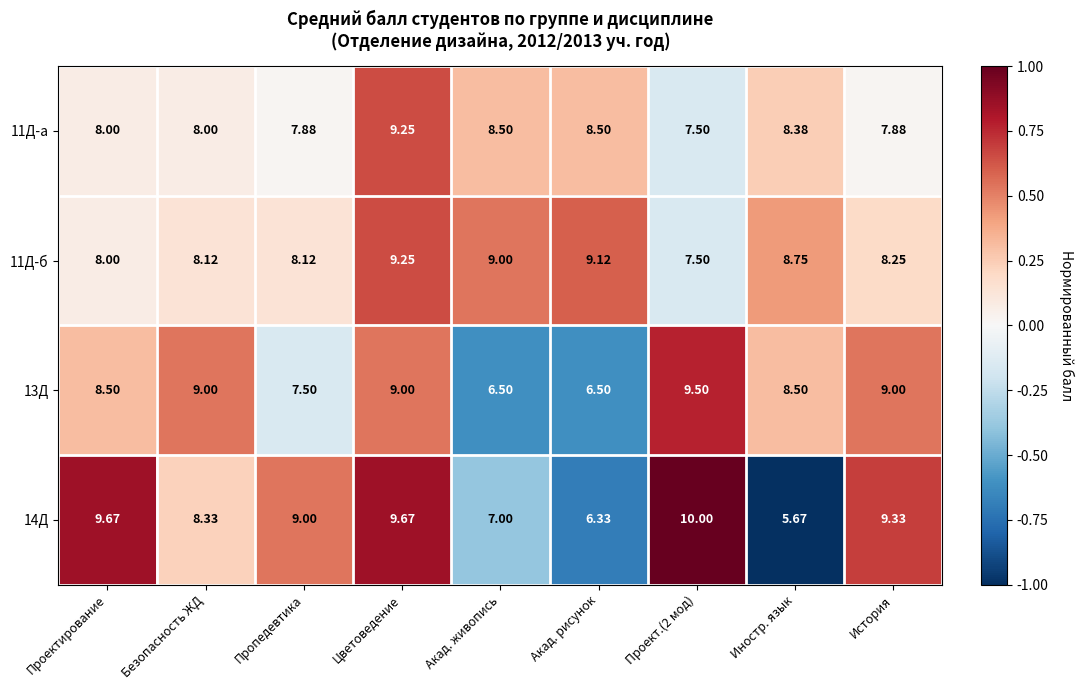

Which category has the lowest value across all series?

Иностр. язык